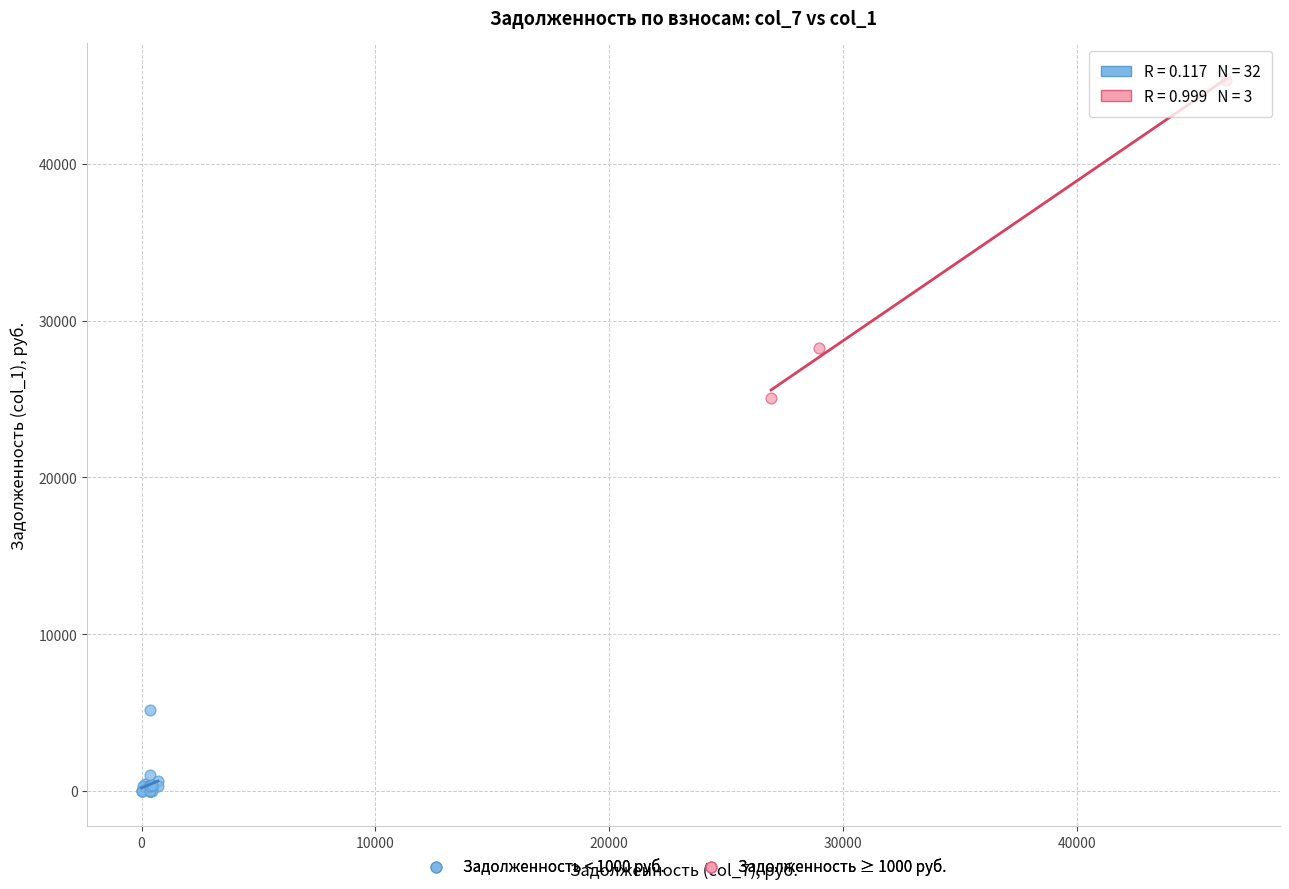

Which series has the widest spread of Y values?

Задолженность ≥ 1000 руб.